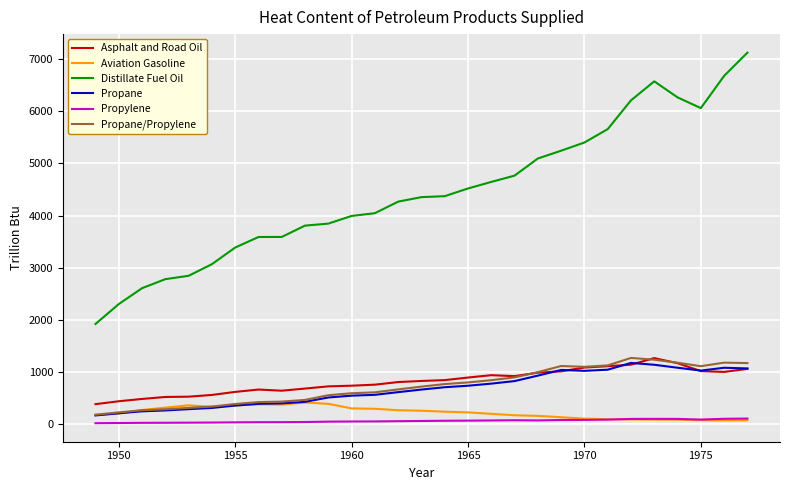

Which series has the largest total across all categories?

Distillate Fuel Oil